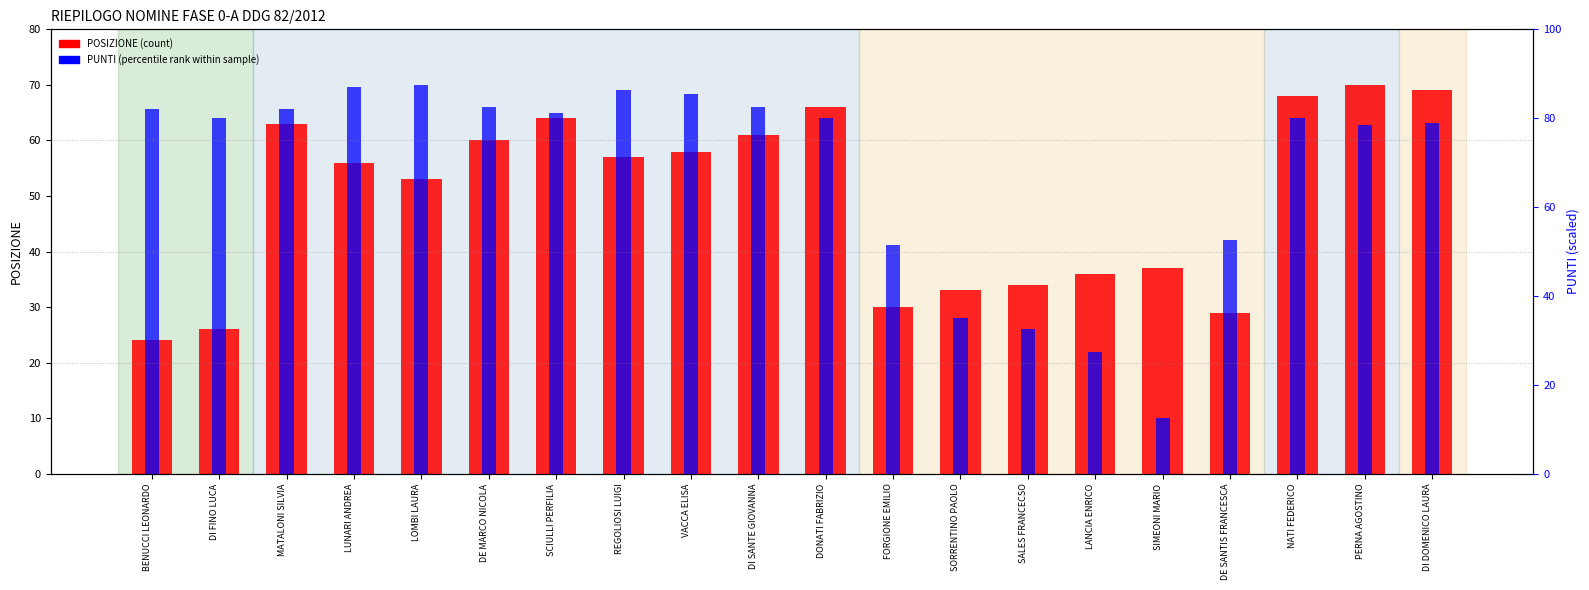

Read the POSIZIONE (count) value at FORGIONE EMILIO.

30.0